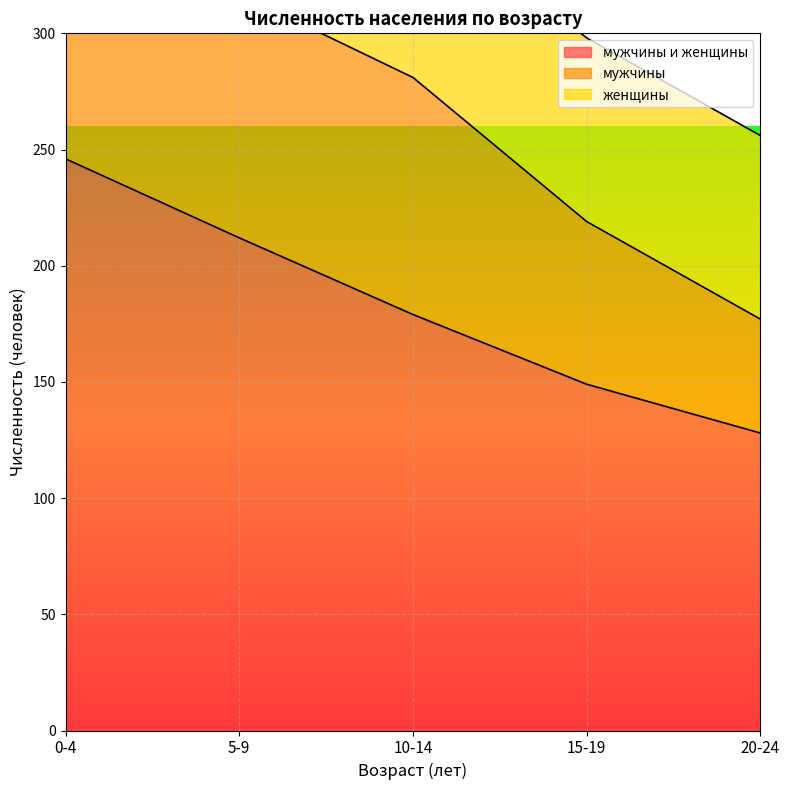

The value of мужчины и женщины at 5-9 is 212. True or false?

True